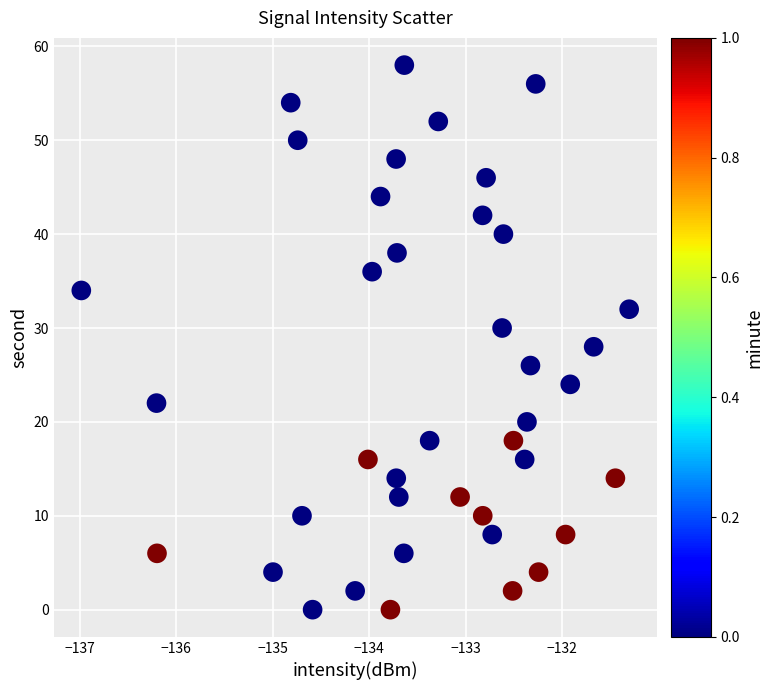

What is the range of Y values (max minus min)?

58